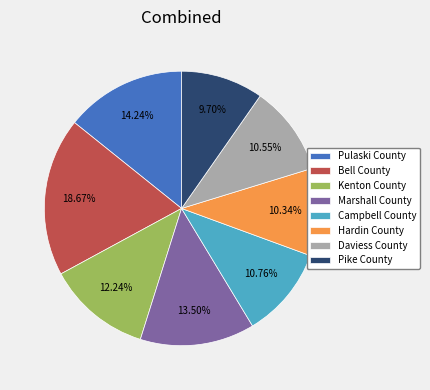

How many slices are in this pie chart?

8